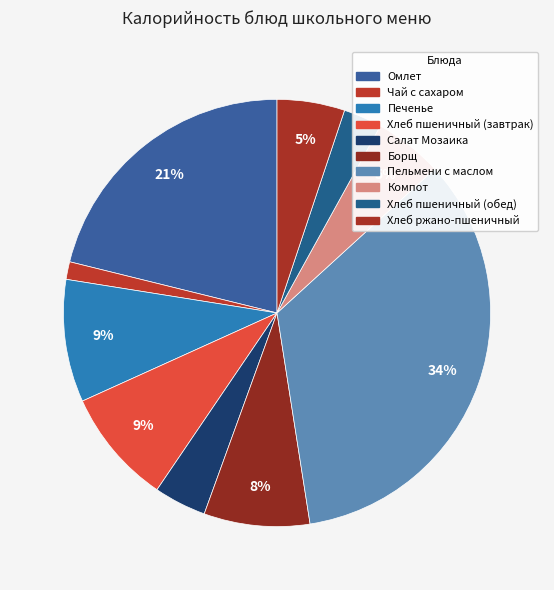

What is the ratio of the value at Хлеб пшеничный (завтрак) to the value at Салат Мозаика?

2.2